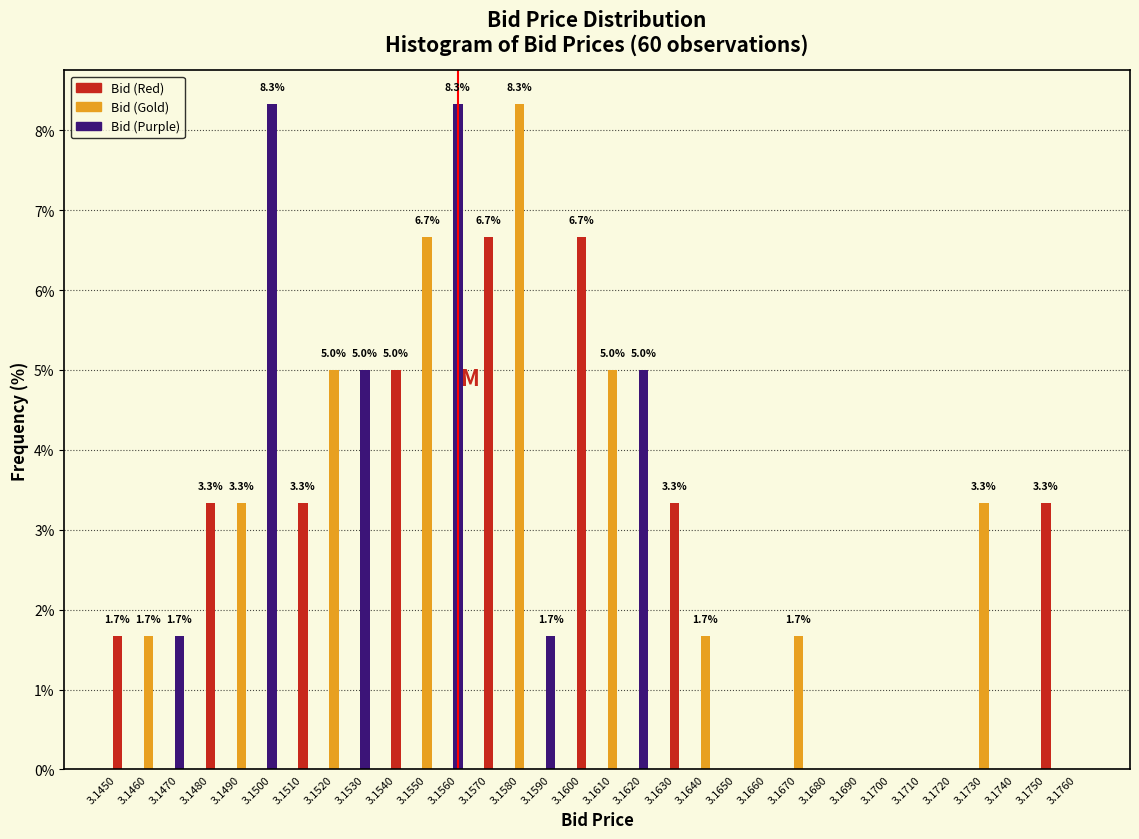

Reading right to left, extract all data points from this chart.

3.1760=0.0	3.1750=3.3	3.1740=0.0	3.1730=3.3	3.1720=0.0	3.1710=0.0	3.1700=0.0	3.1690=0.0	3.1680=0.0	3.1670=1.7	3.1660=0.0	3.1650=0.0	3.1640=1.7	3.1630=3.3	3.1620=5.0	3.1610=5.0	3.1600=6.7	3.1590=1.7	3.1580=8.3	3.1570=6.7	3.1560=8.3	3.1550=6.7	3.1540=5.0	3.1530=5.0	3.1520=5.0	3.1510=3.3	3.1500=8.3	3.1490=3.3	3.1480=3.3	3.1470=1.7	3.1460=1.7	3.1450=1.7